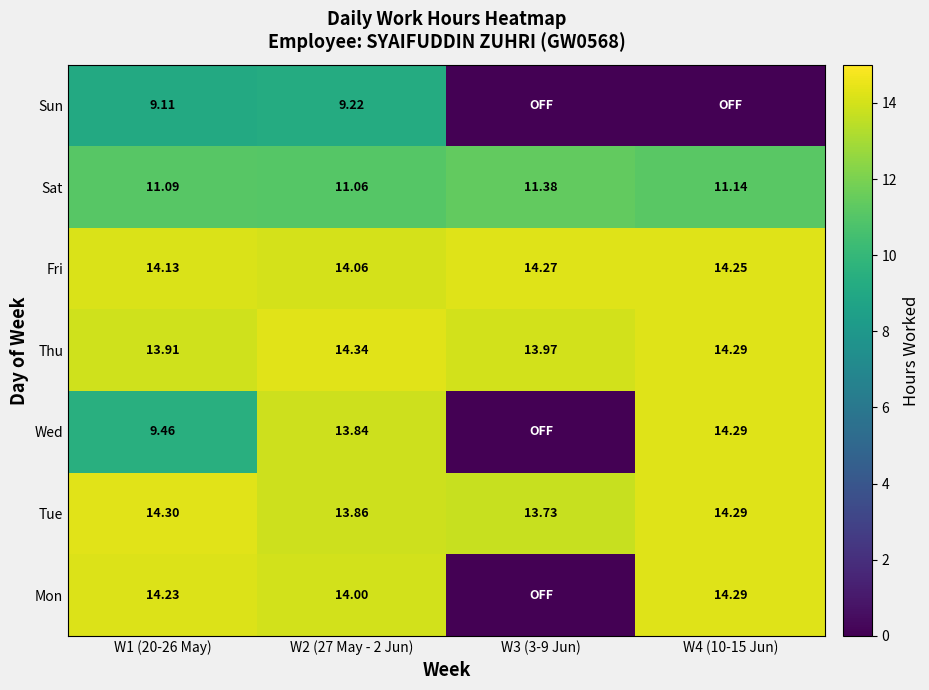

Is the value of Thu at W2 (27 May - 2 Jun) greater than the value of Tue at W4 (10-15 Jun)?

Yes